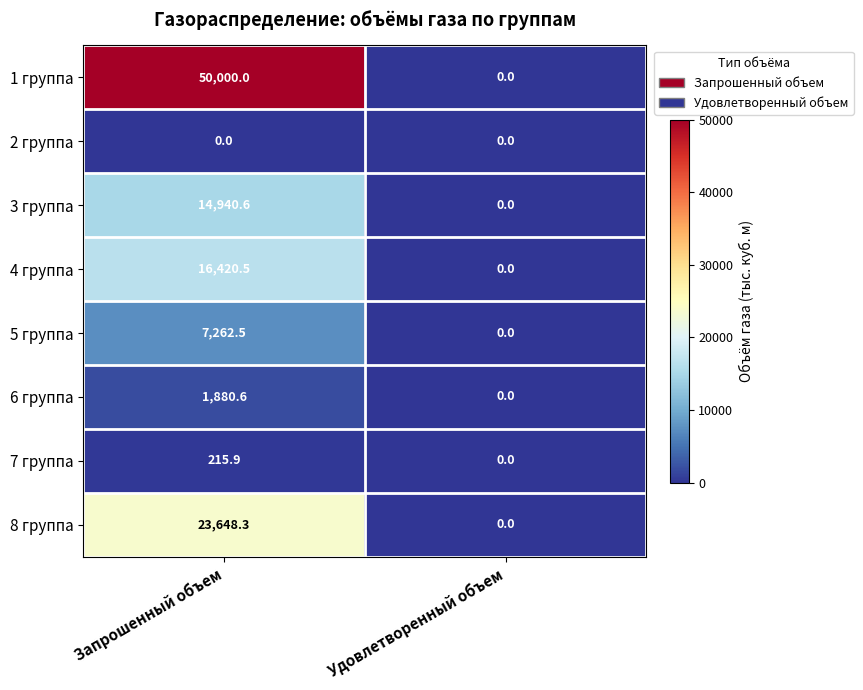

What is the total value across all series at Запрошенный объем?

114368.4